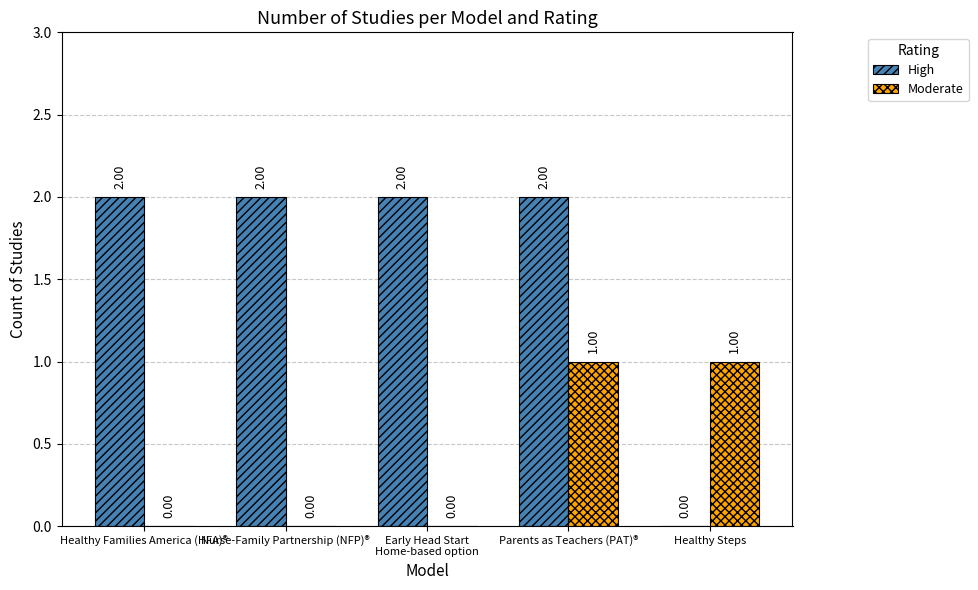

At which category is the sum across all series the highest?

Parents as Teachers (PAT)®